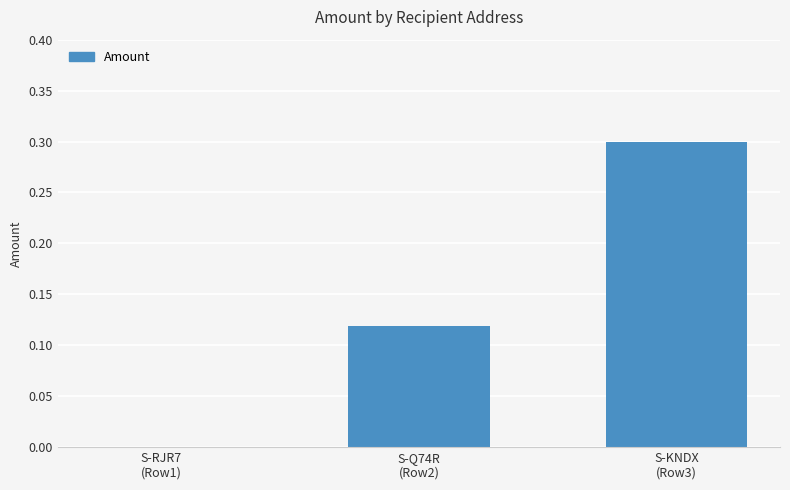

The chart shows a value of 0.0 at S-Q74R
(Row2). True or false?

False